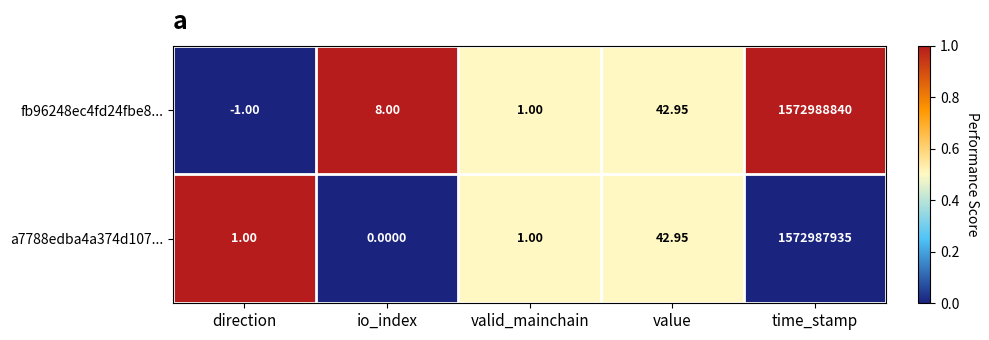

Where is a7788edba4a374d107... nearest to the value 786493967?

value